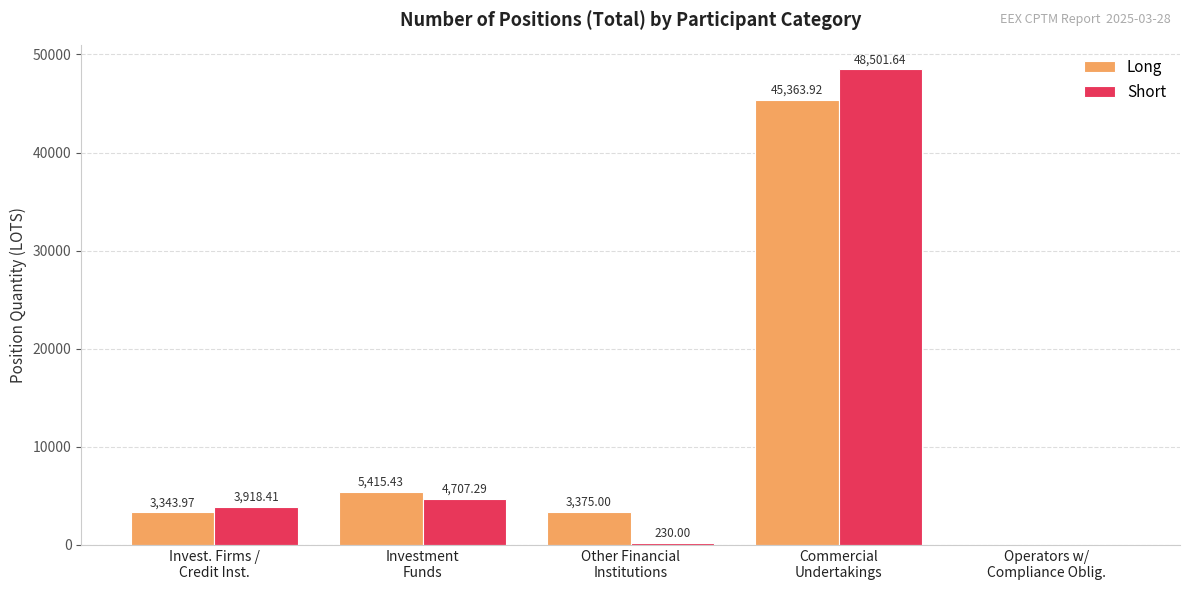

Reading left to right, transcribe all the data shown in this chart.

Long: Invest. Firms /
Credit Inst.=3344.0	Investment
Funds=5415.4	Other Financial
Institutions=3375.0	Commercial
Undertakings=45363.9	Operators w/
Compliance Oblig.=0.0
Short: Invest. Firms /
Credit Inst.=3918.4	Investment
Funds=4707.3	Other Financial
Institutions=230.0	Commercial
Undertakings=48501.6	Operators w/
Compliance Oblig.=0.0